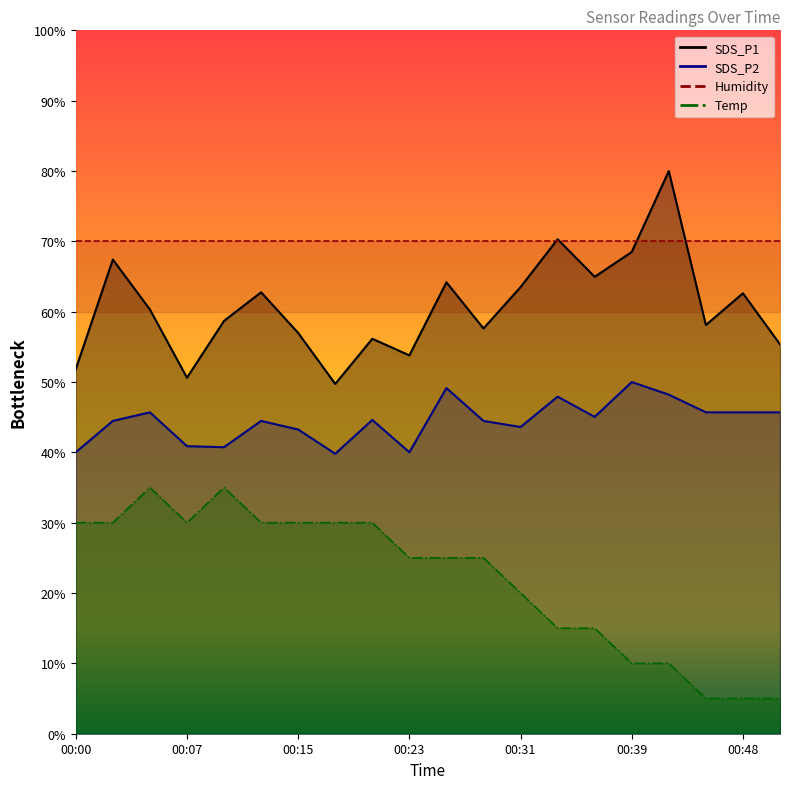

What is the difference between the Temp values at 00:20 and 00:31?

10.0